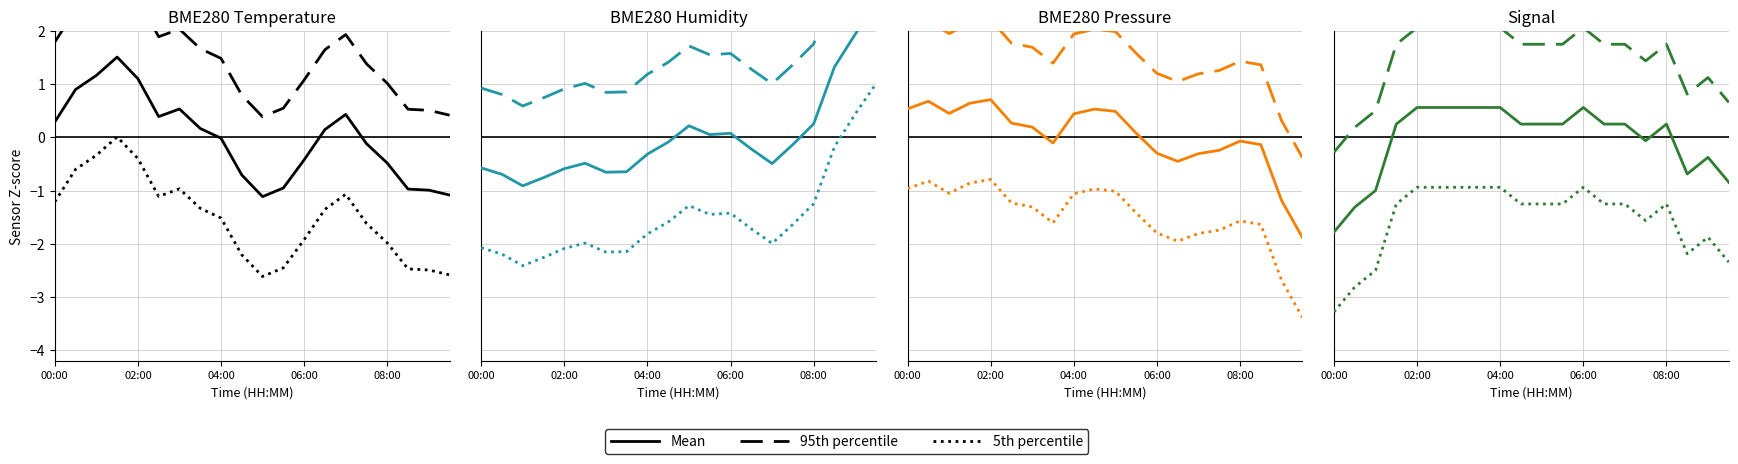

Reading left to right, what are all the values shown in this chart?

Mean: -1.8	-1.3	-1.0	0.2	0.6	0.6	0.6	0.6	0.6	0.2	0.2	0.2	0.6	0.2	0.2	-0.1	0.2	-0.7	-0.4	-0.8
95th percentile: -0.3	0.2	0.5	1.7	2.1	2.1	2.1	2.1	2.1	1.7	1.7	1.7	2.1	1.7	1.7	1.4	1.7	0.8	1.1	0.7
5th percentile: -3.3	-2.8	-2.5	-1.3	-0.9	-0.9	-0.9	-0.9	-0.9	-1.3	-1.3	-1.3	-0.9	-1.3	-1.3	-1.6	-1.3	-2.2	-1.9	-2.3